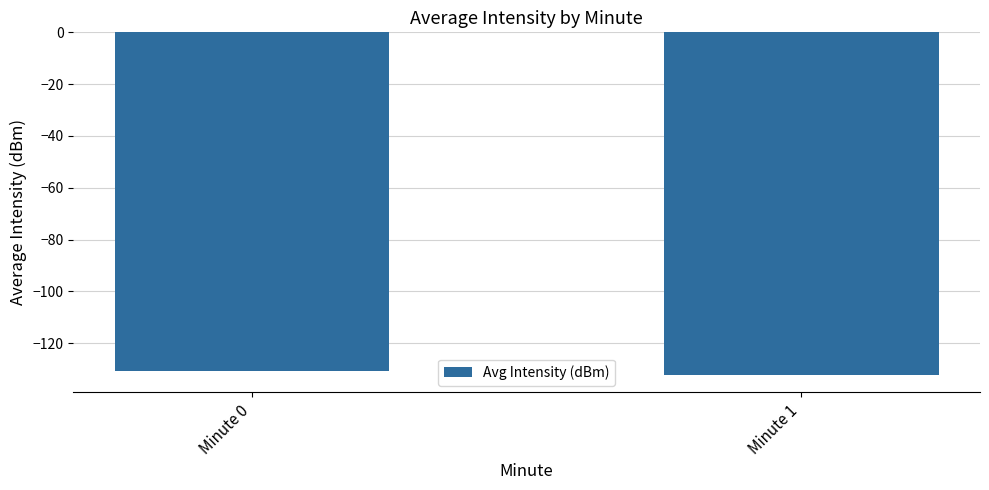

What is the sum of the values at Minute 1 and Minute 0?

-263.0